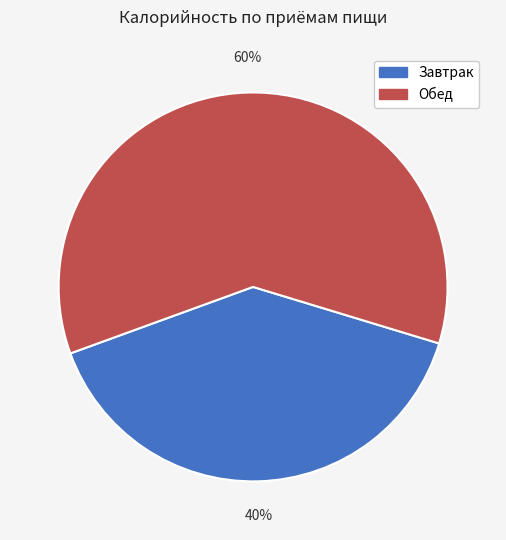

Do Завтрак and Обед together represent more than half of the pie?

Yes